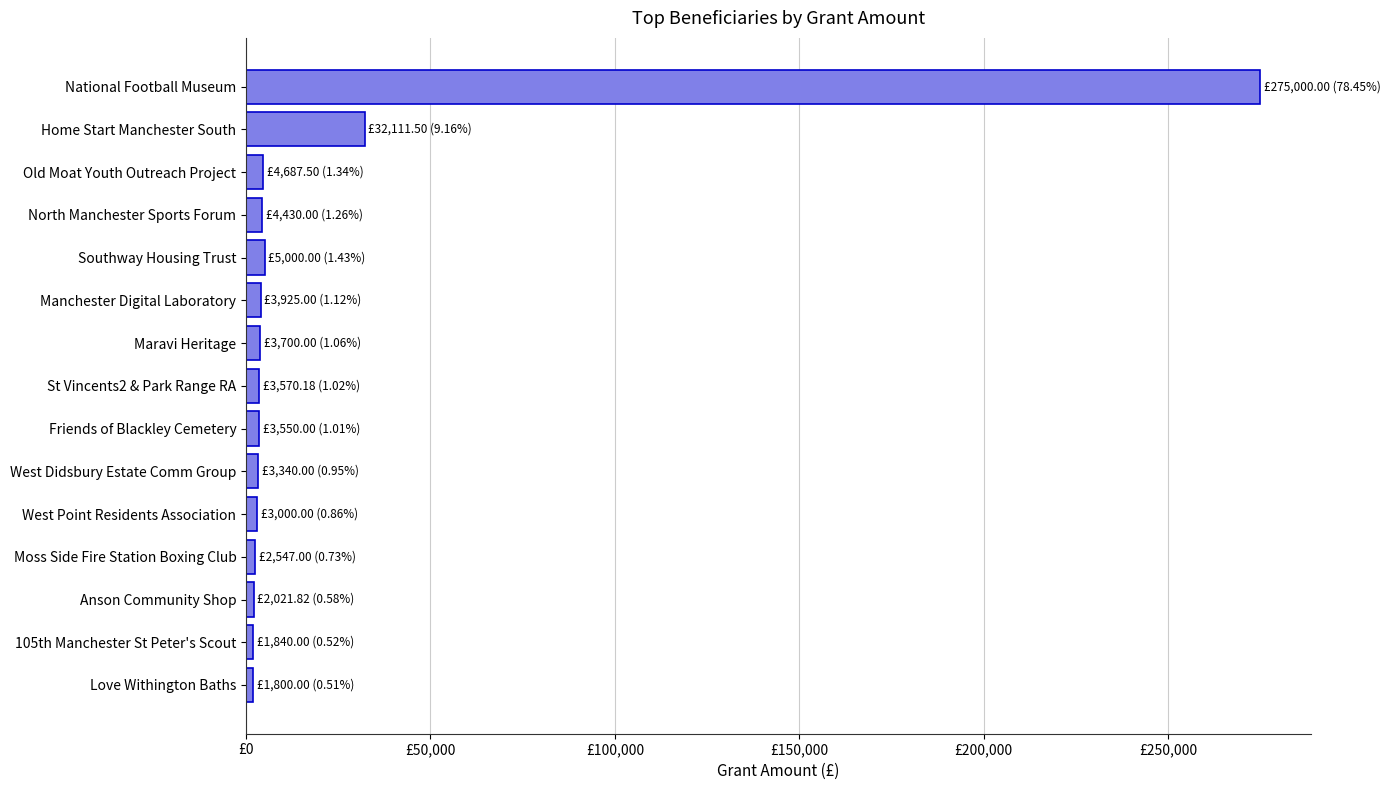

What is the sum of all values?

350523.0